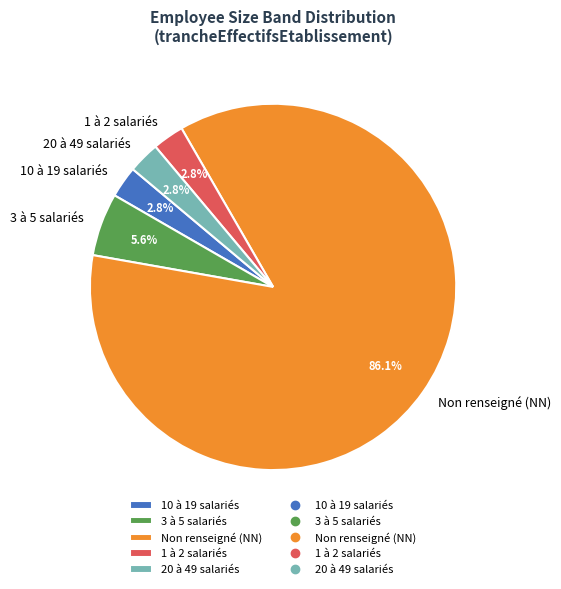

What is the largest slice in the pie chart?

Non renseigné (NN)